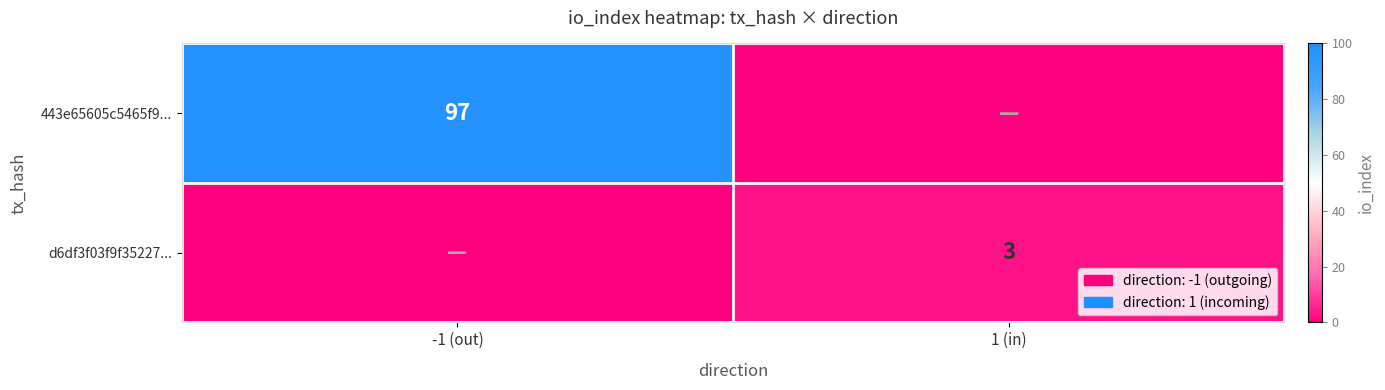

How many categories are shown in the chart?

2